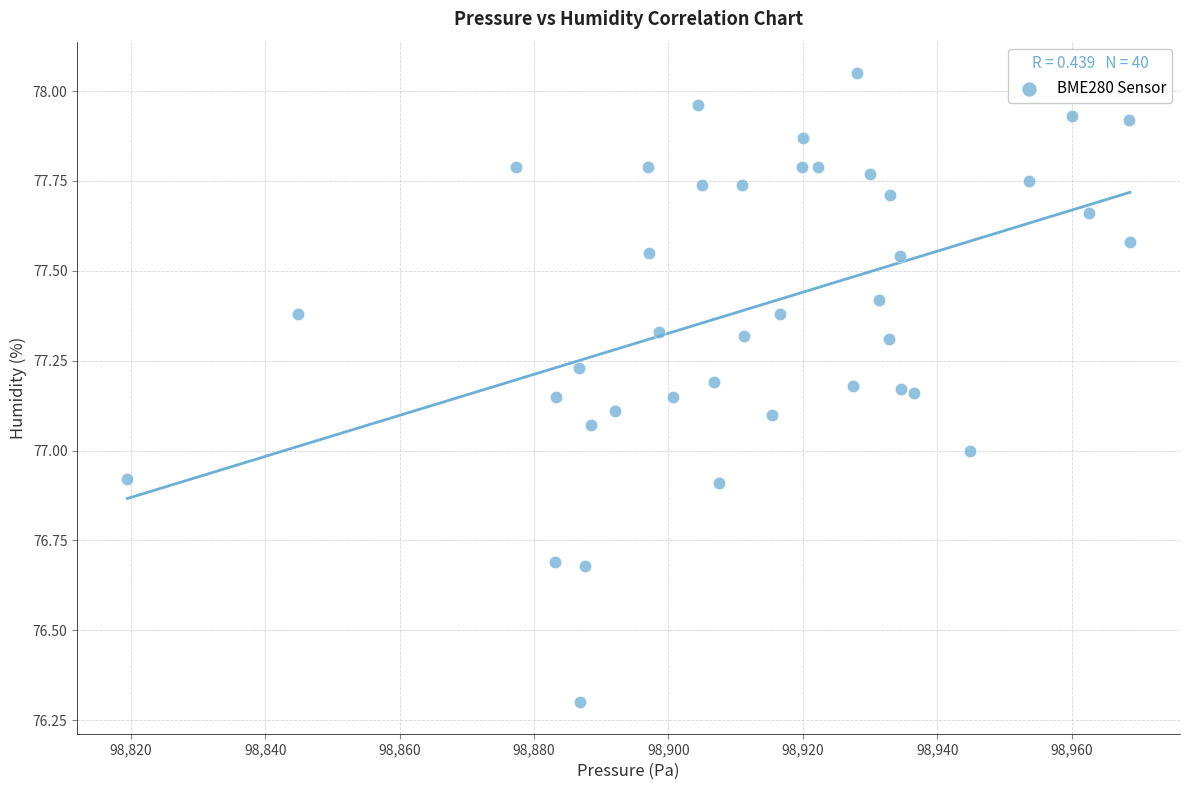

What is the range of X values (max minus min)?

149.2